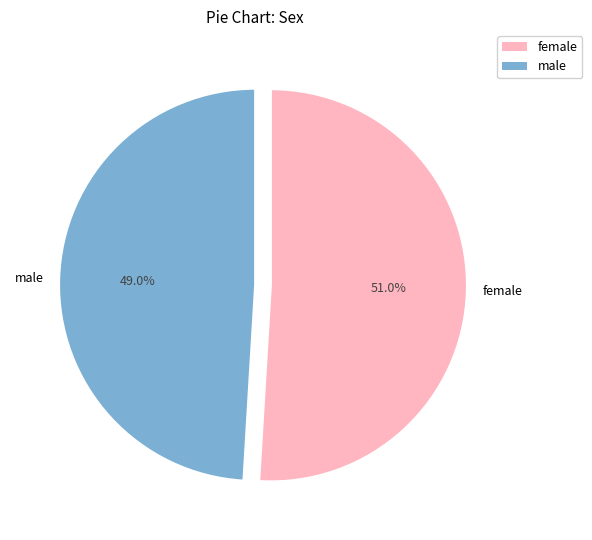

How many slices are in this pie chart?

2